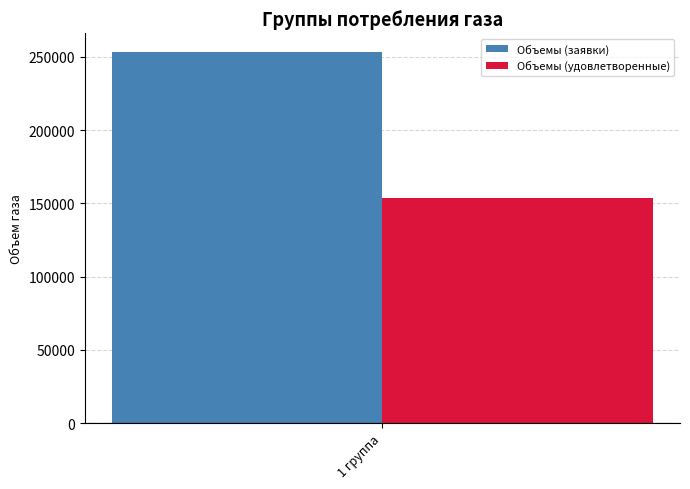

List the series in order of their overall mean, lowest first.

Объемы (удовлетворенные), Объемы (заявки)